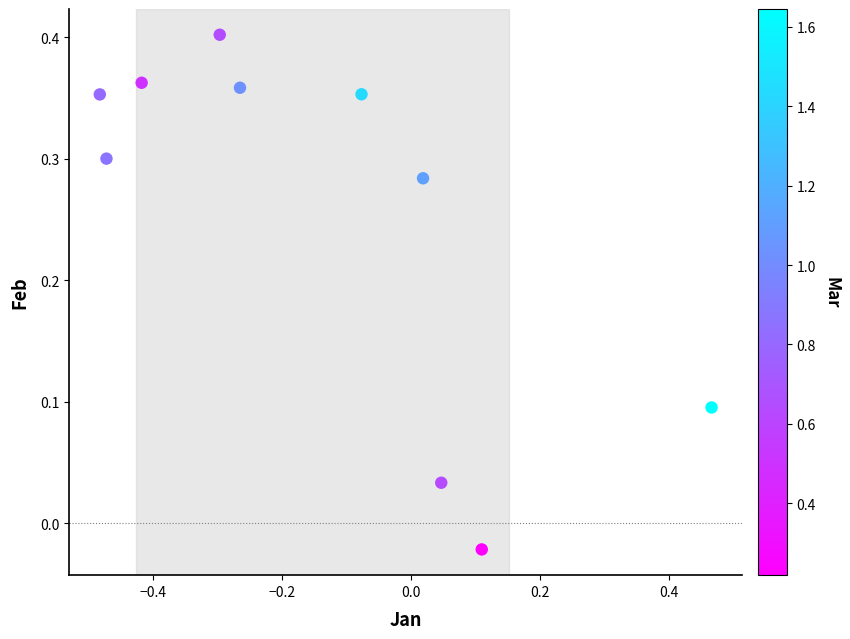

What is the range of X values (max minus min)?

0.9